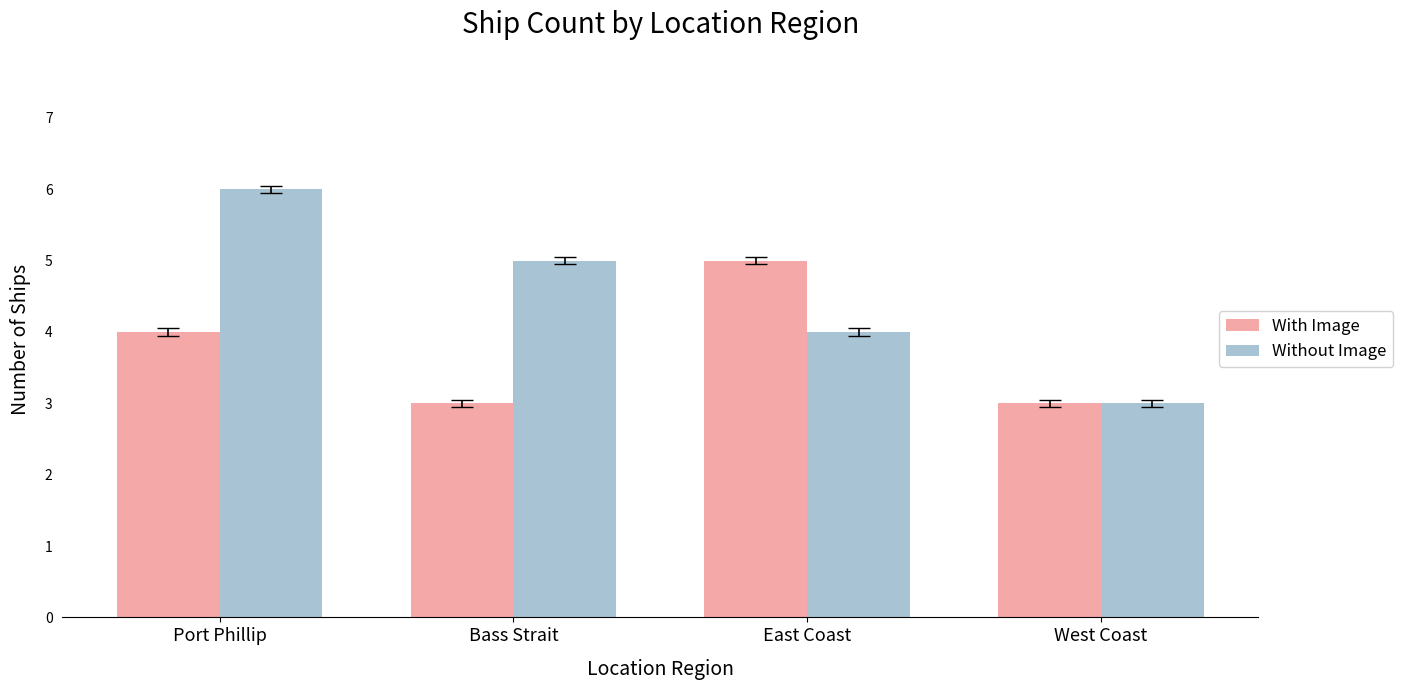

Reading right to left, list all the values displayed in this chart.

With Image: West Coast=3	East Coast=5	Bass Strait=3	Port Phillip=4
Without Image: West Coast=3	East Coast=4	Bass Strait=5	Port Phillip=6